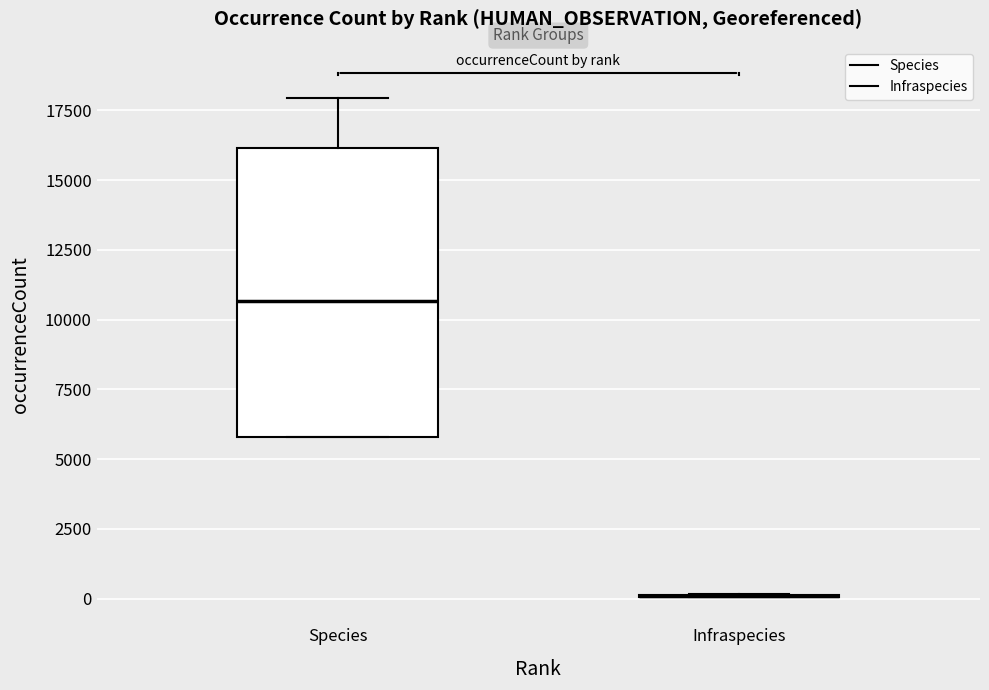

Where does the upper whisker of the box for Species end on the y-axis? The values are not printed on the chart, so give them approximately, as read against the axis.

18000